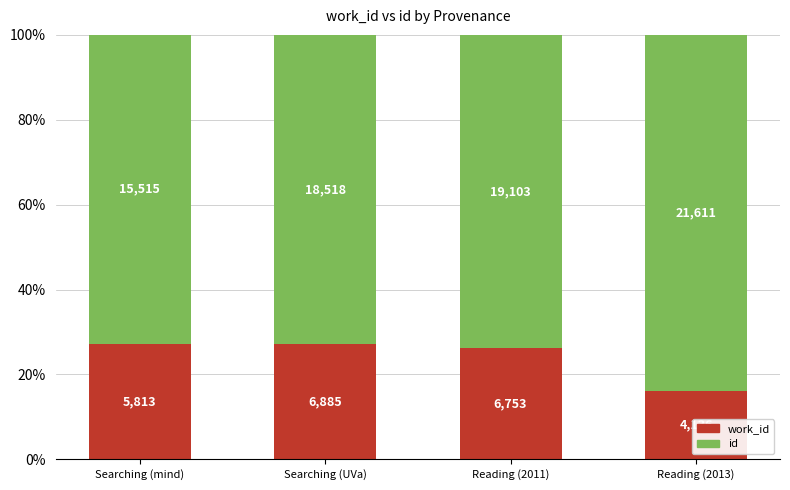

What value does the id series have at Reading (2013)?

83.9